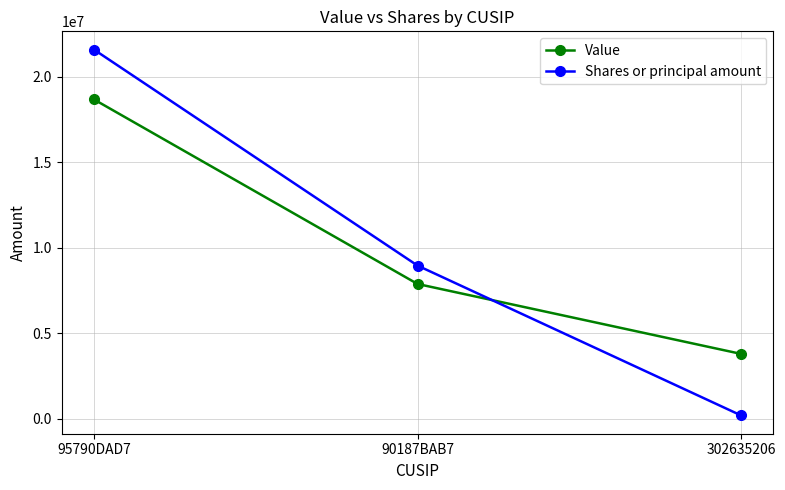

How many lines are shown in the chart?

2